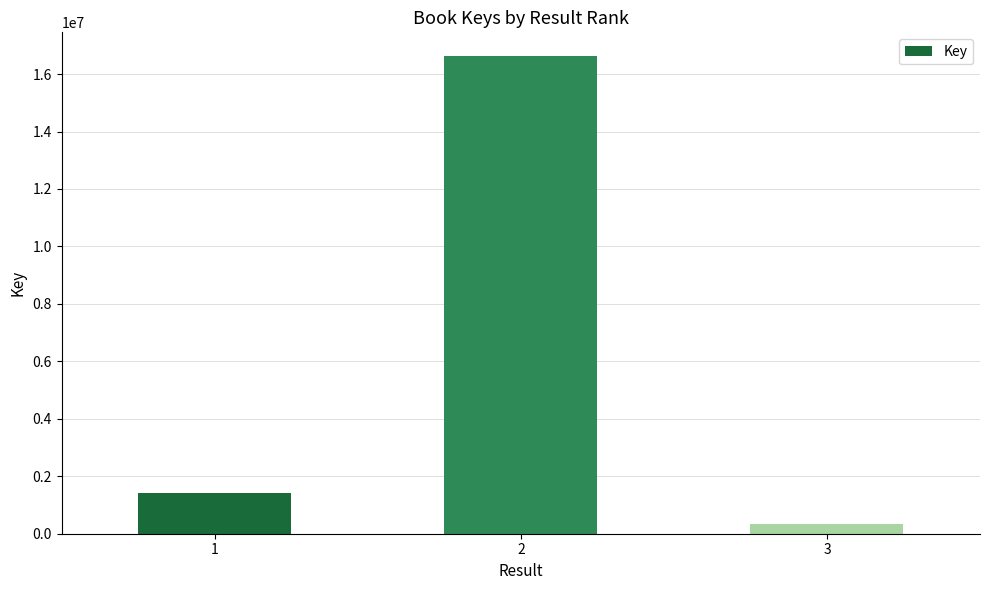

Reading left to right, list all the values displayed in this chart.

1=1427445	2=16621508	3=332532